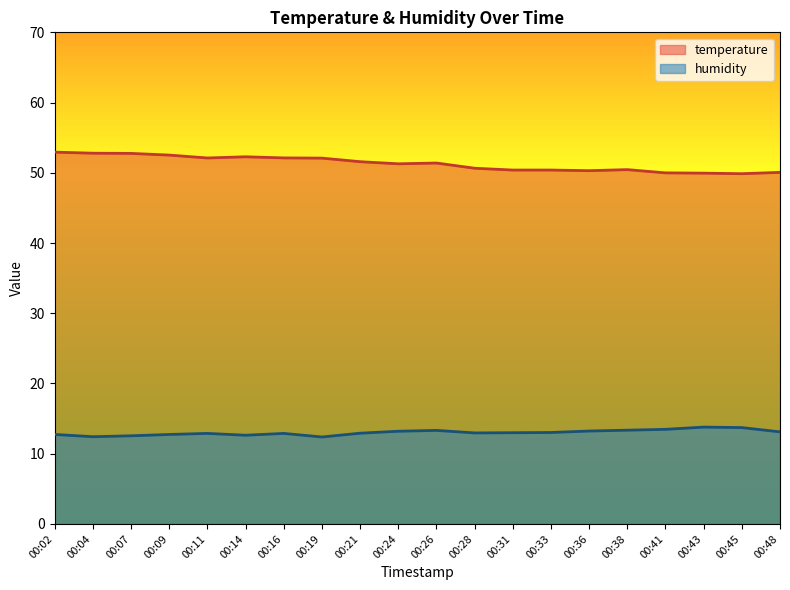

What is the lowest value of the humidity series?

12.4